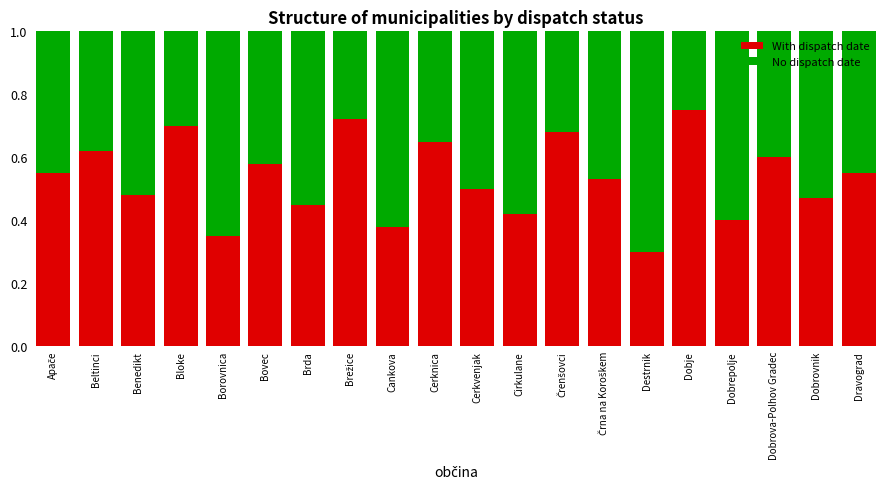

What is the total value across all series at Cerknica?

1.0